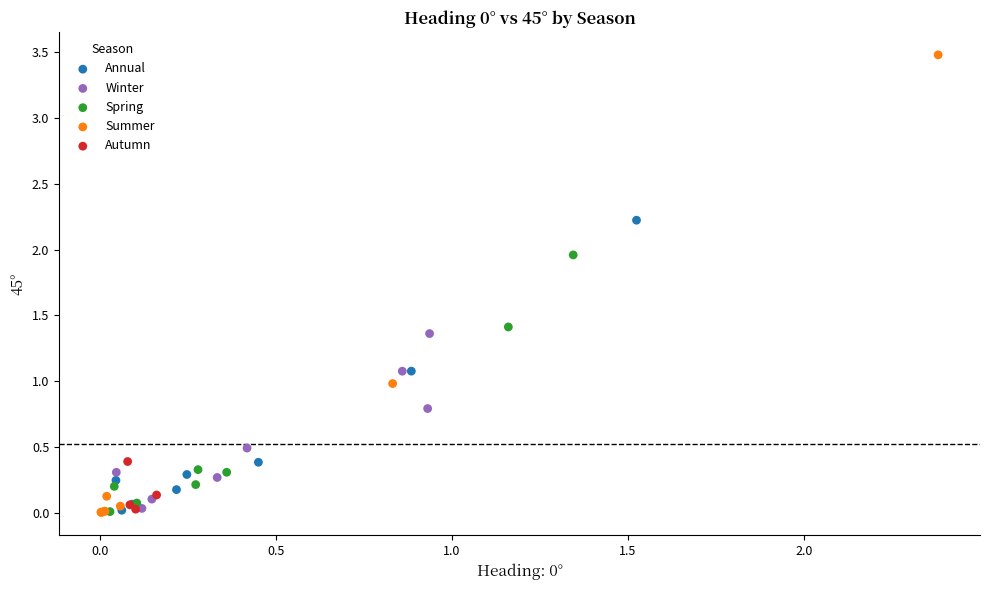

Which series has the widest spread of Y values?

Summer